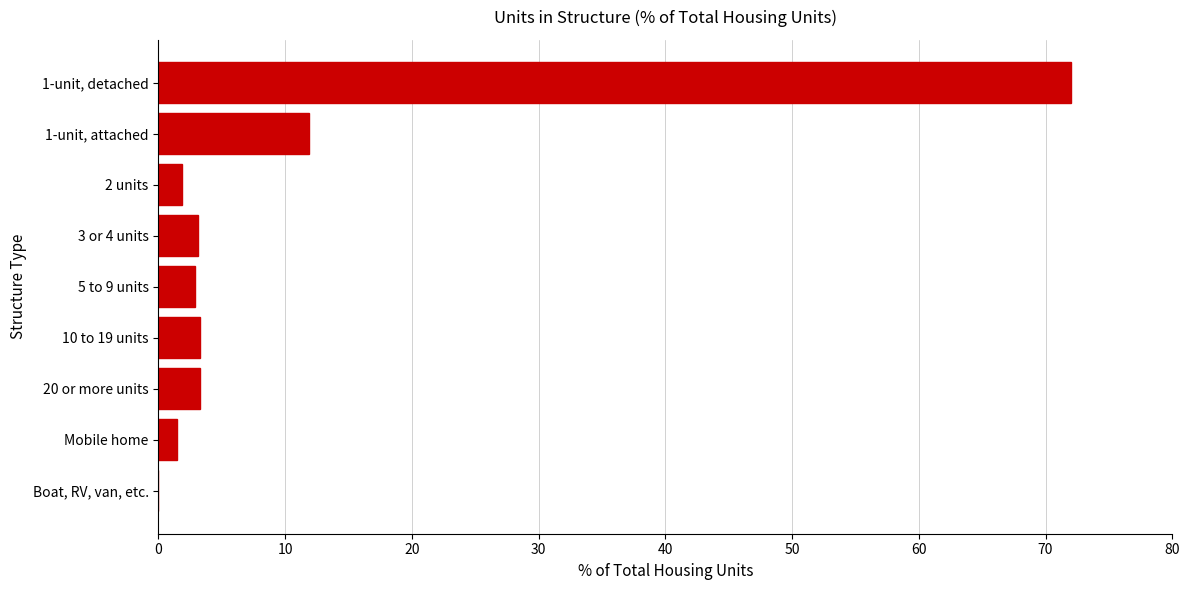

What is the sum of all values?

99.9